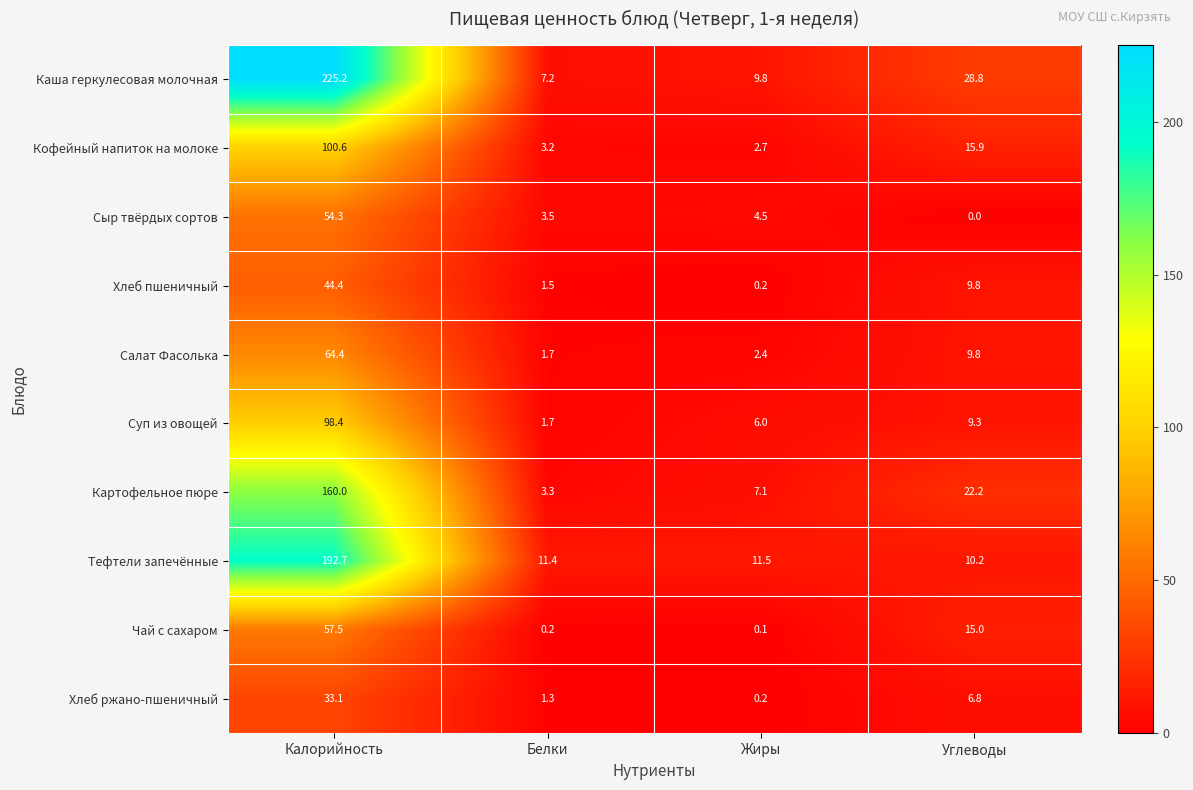

What is the sum of all Кофейный напиток на молоке values?

122.4